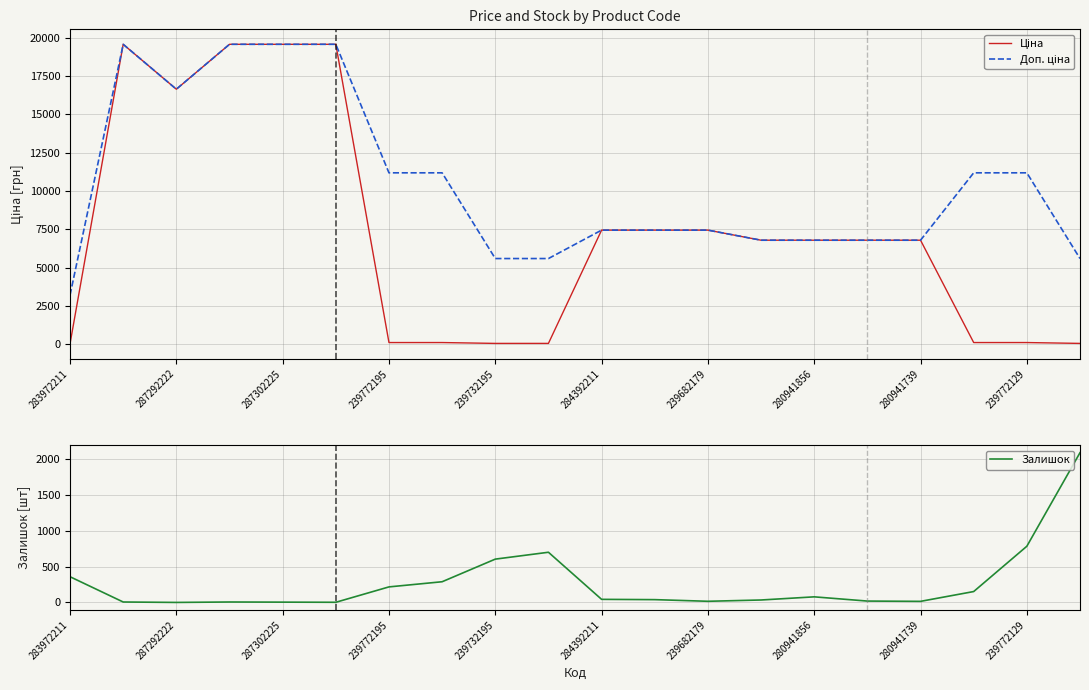

How many interior local valleys does the Ціна series have?

1